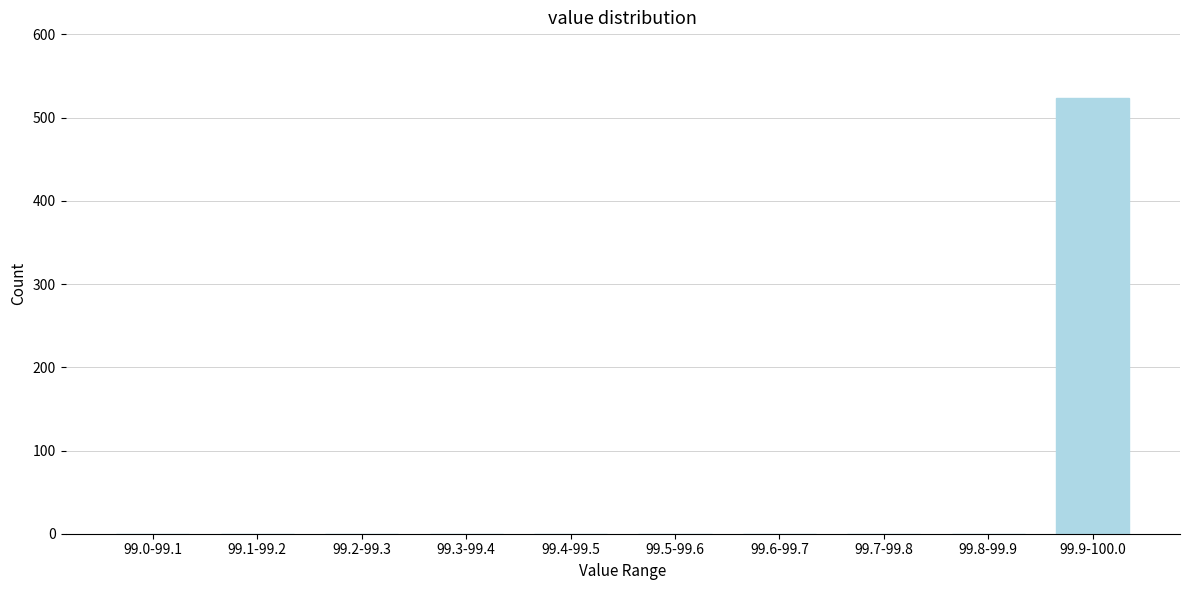

Reading left to right, list all the values displayed in this chart.

99.0-99.1=0	99.1-99.2=0	99.2-99.3=0	99.3-99.4=0	99.4-99.5=0	99.5-99.6=0	99.6-99.7=0	99.7-99.8=0	99.8-99.9=0	99.9-100.0=524